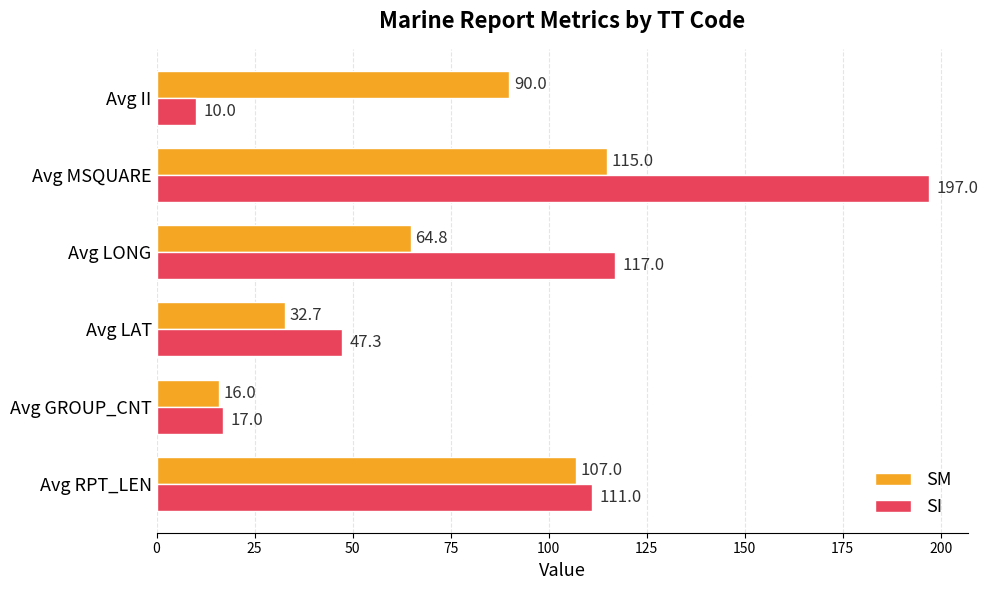

Which series has the largest range (max minus min)?

SI